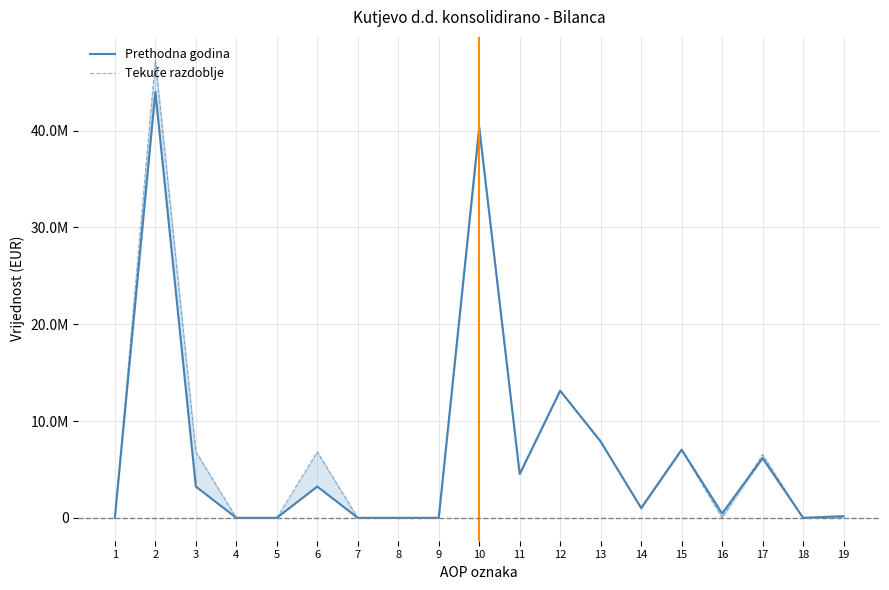

Where do Tekuće razdoblje and Prethodna godina first cross each other?

10 and 11